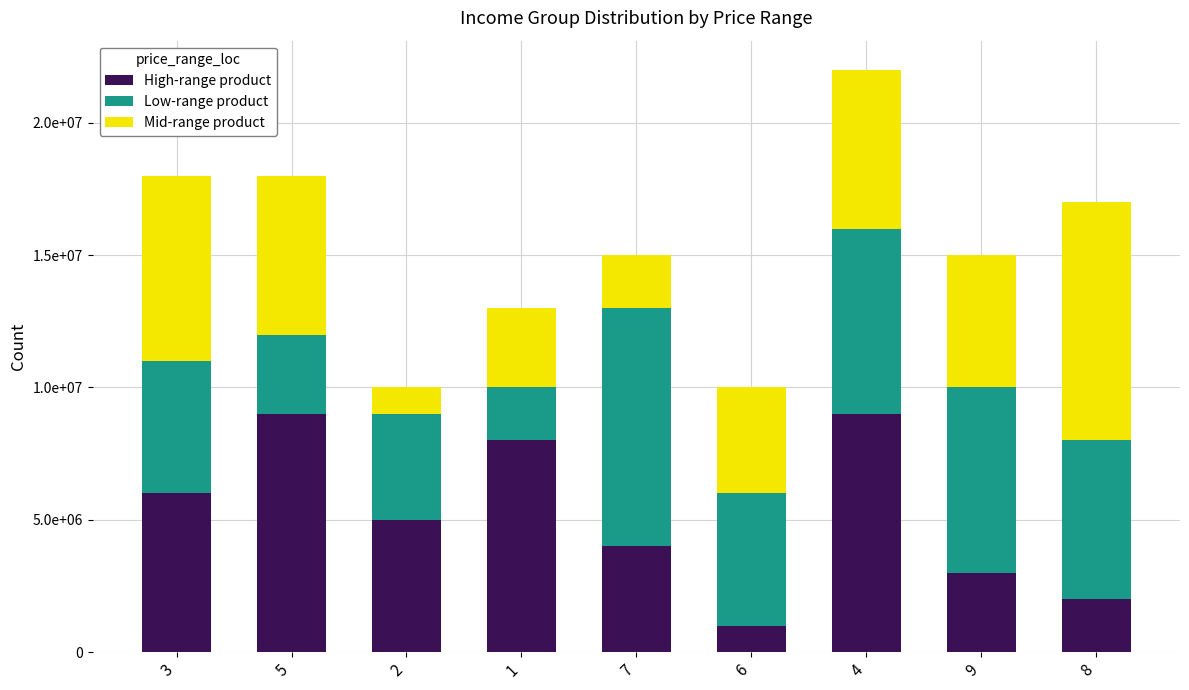

What value does the High-range product series have at 6, to the nearest 100?

1000000